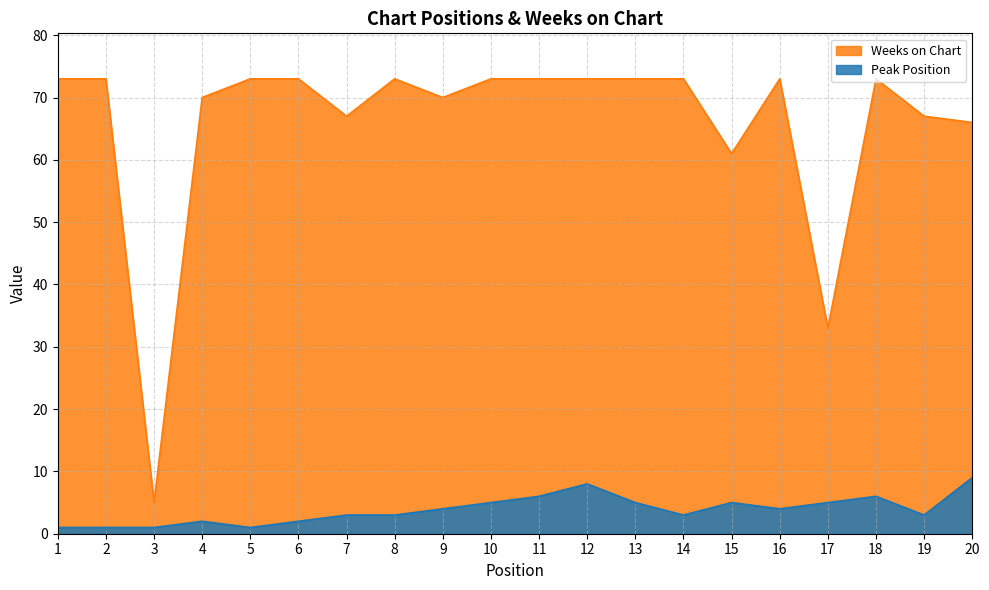

The Peak Position series shows 3 at 15. True or false?

False